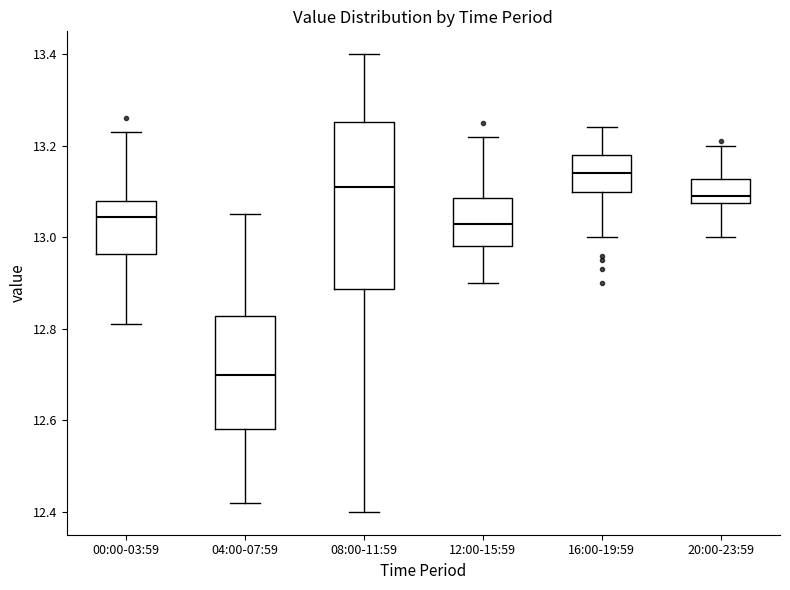

Which box is the tallest, from its lower edge to its upper edge?

08:00-11:59